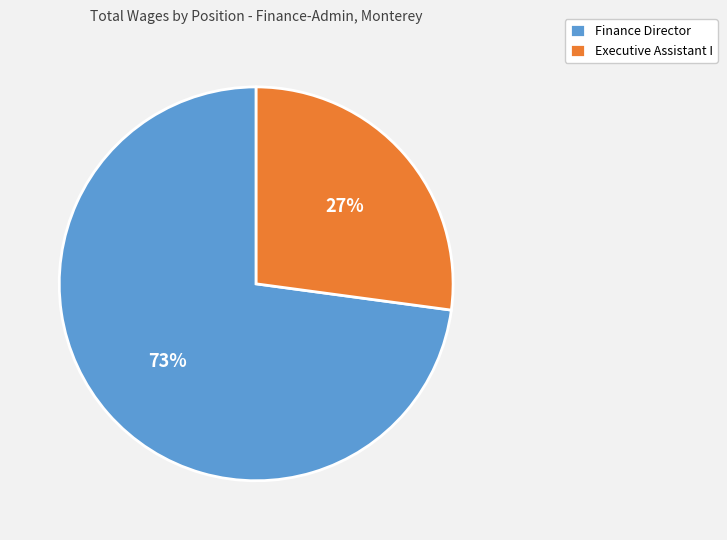

Which category has the smallest portion of the pie?

Executive Assistant I